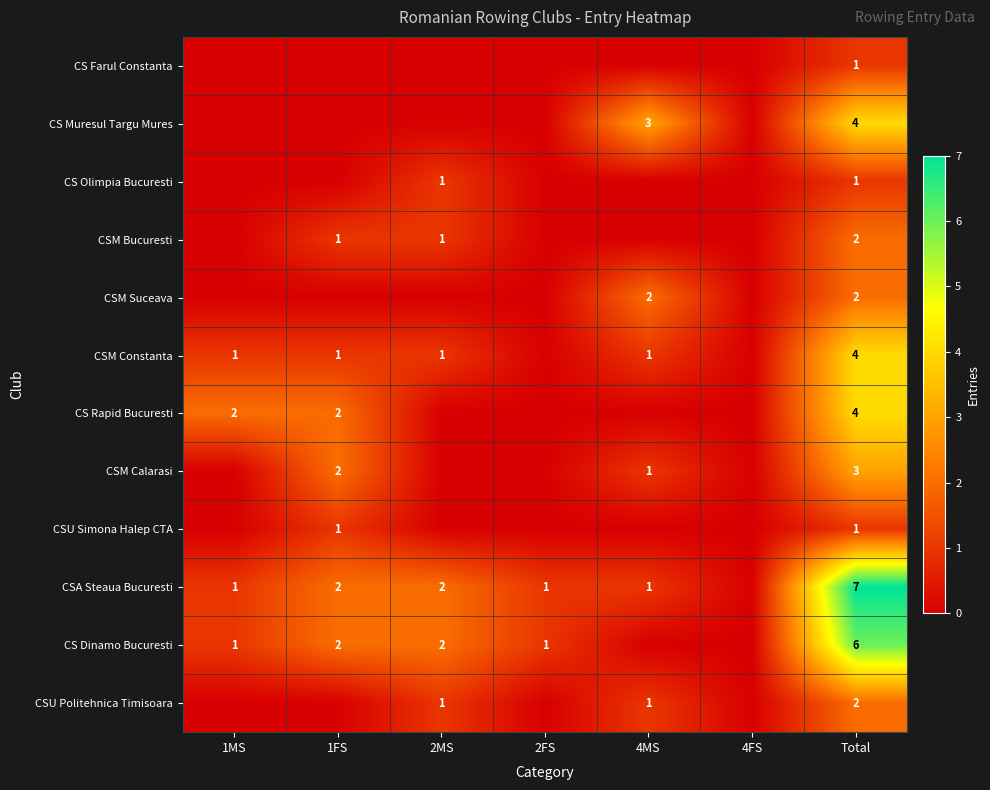

The value of CS Muresul Targu Mures at 4MS is 3. True or false?

True